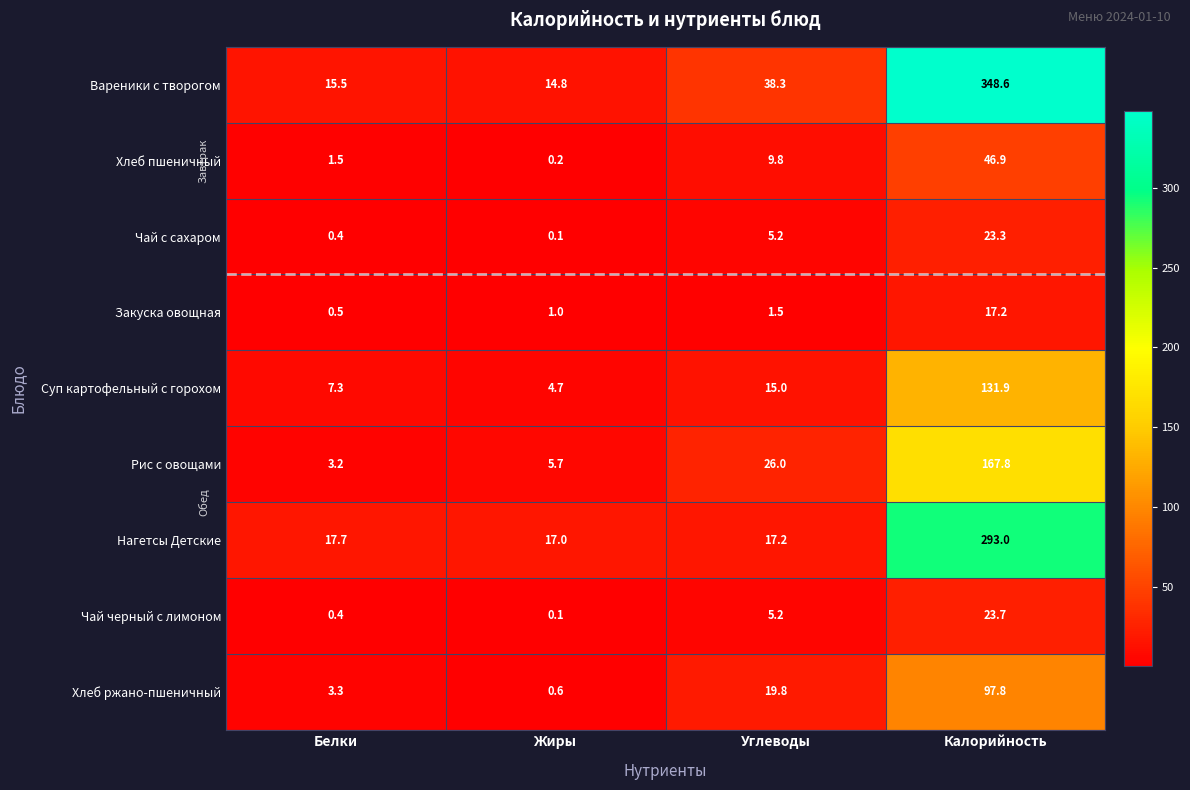

Where does the Хлеб ржано-пшеничный series first go above 19?

Углеводы